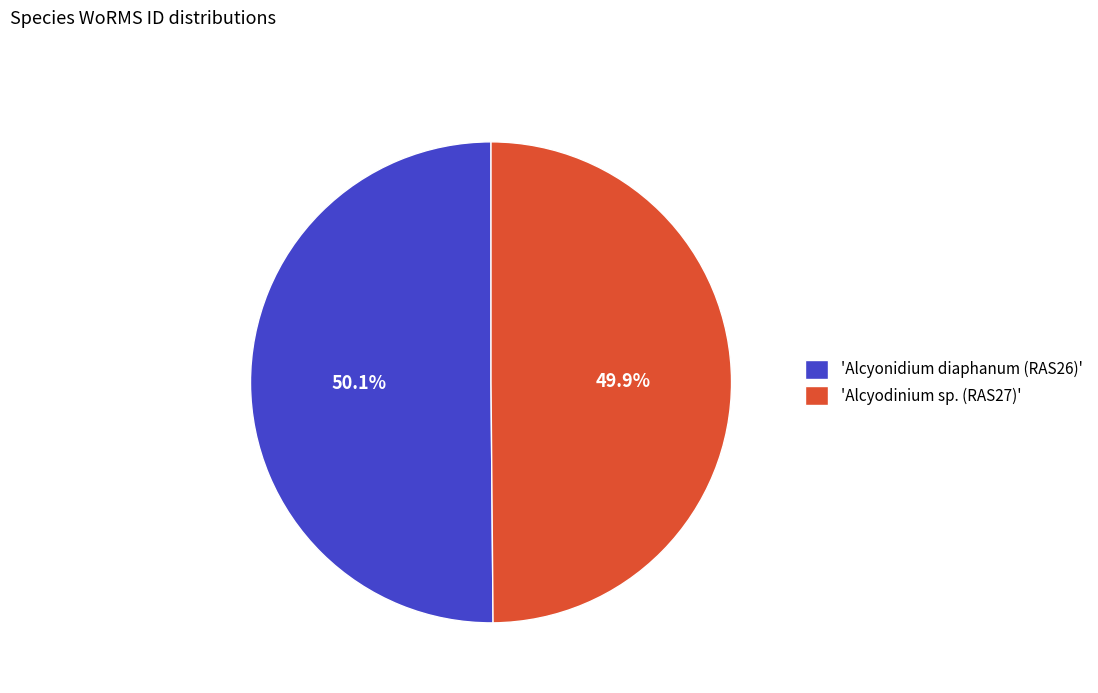

Is there any slice that represents more than half of the pie?

Yes